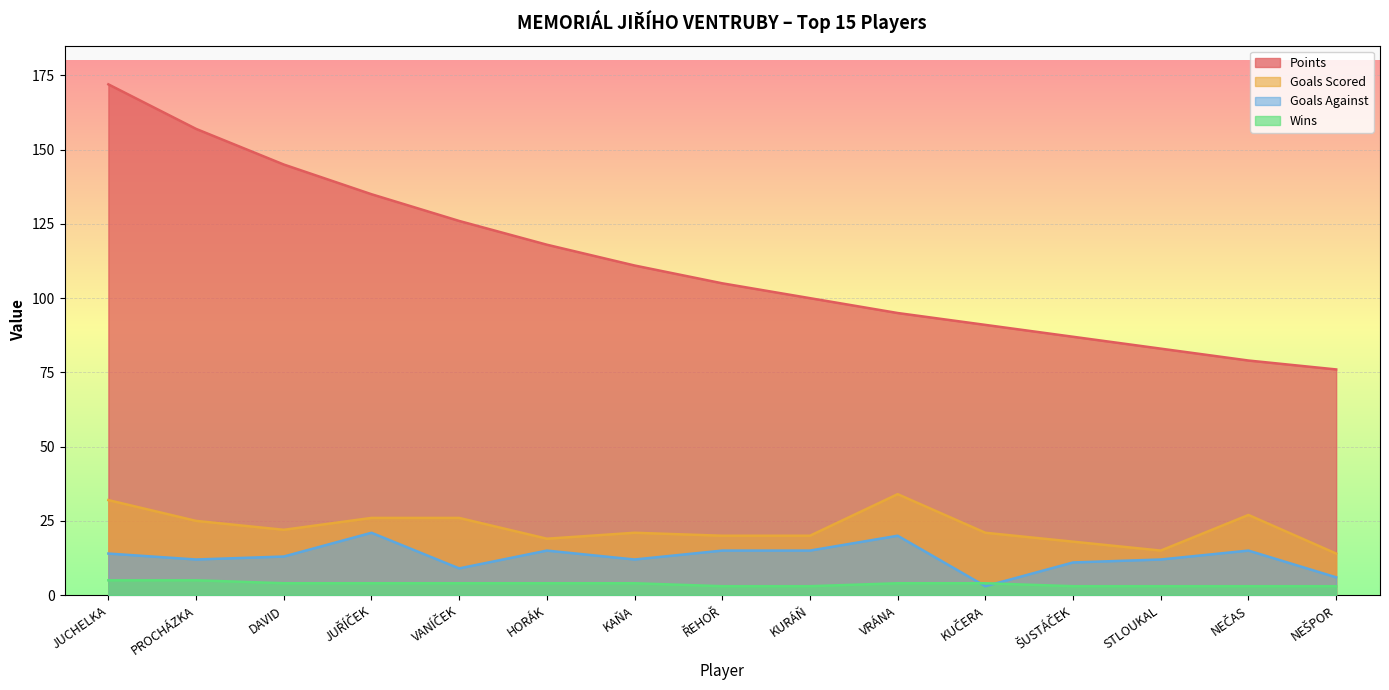

Reading left to right, transcribe all the data shown in this chart.

Points: 172	157	145	135	126	118	111	105	100	95	91	87	83	79	76
Goals Scored: 32	25	22	26	26	19	21	20	20	34	21	18	15	27	14
Goals Against: 14	12	13	21	9	15	12	15	15	20	3	11	12	15	6
Wins: 5	5	4	4	4	4	4	3	3	4	4	3	3	3	3